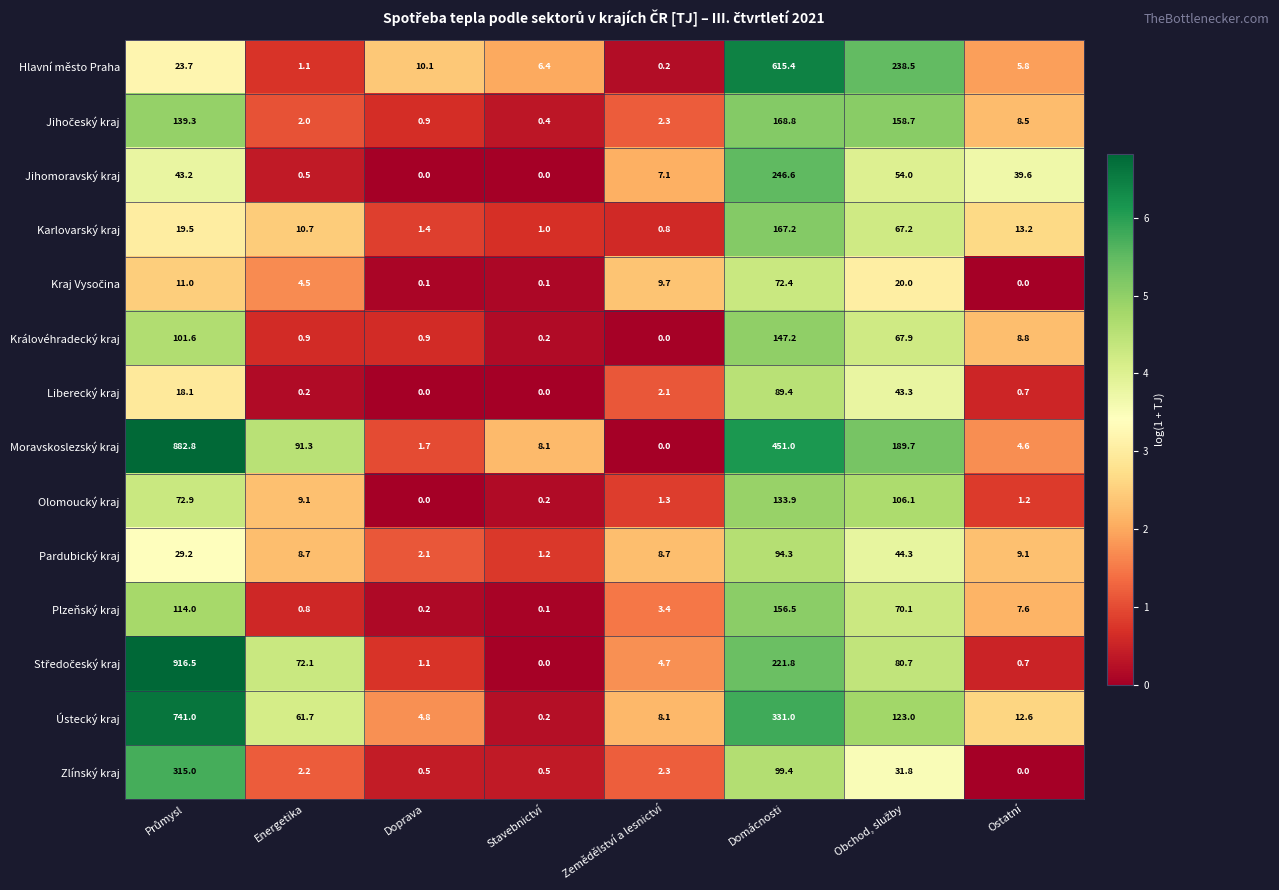

What is the average value of the Ústecký kraj series?

160.3